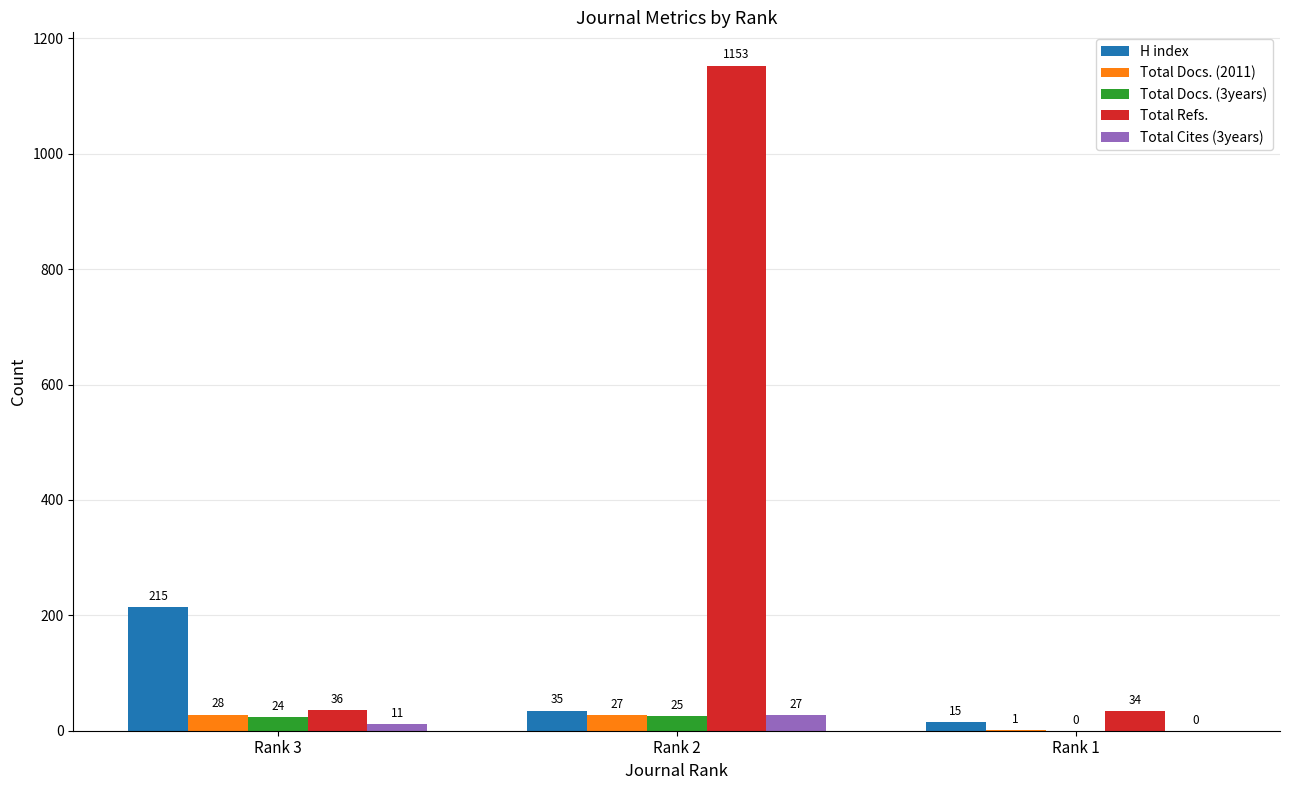

Which series changed the most between Rank 3 and Rank 2?

Total Refs.